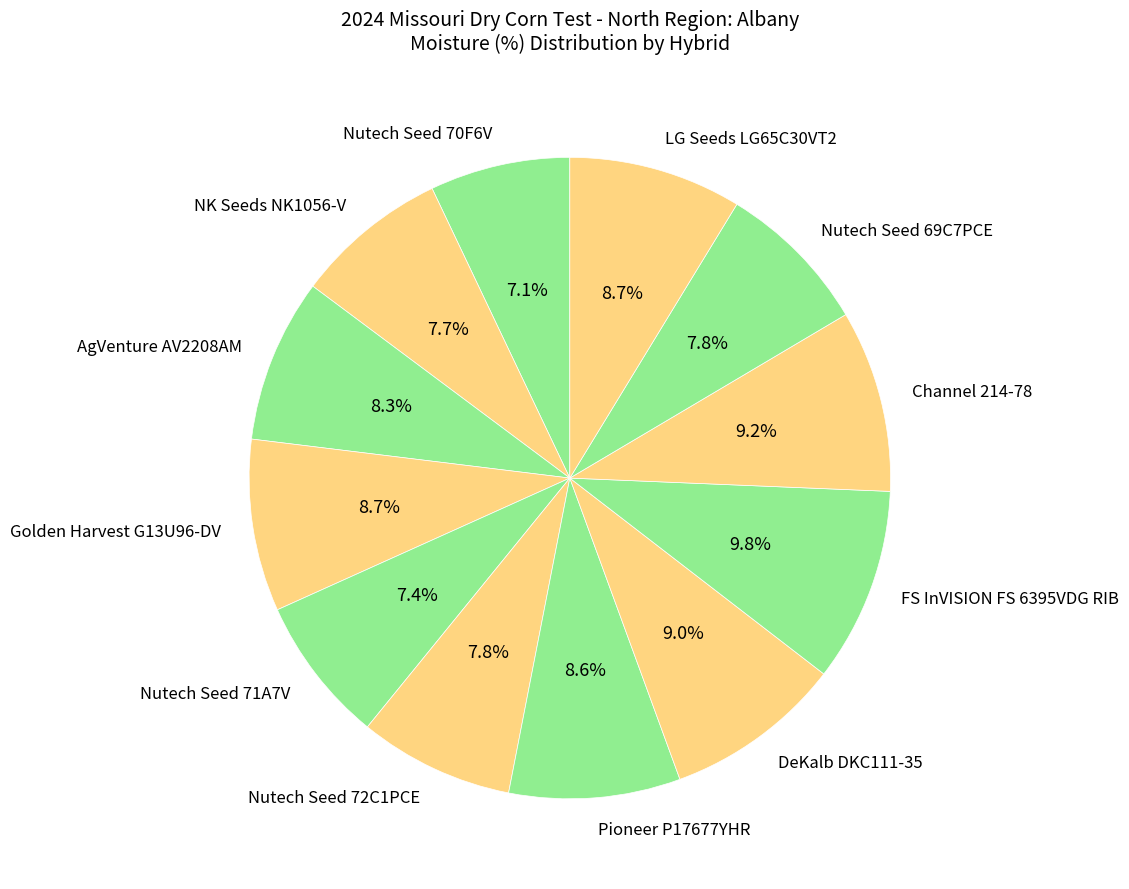

How many segments does this pie chart have?

12